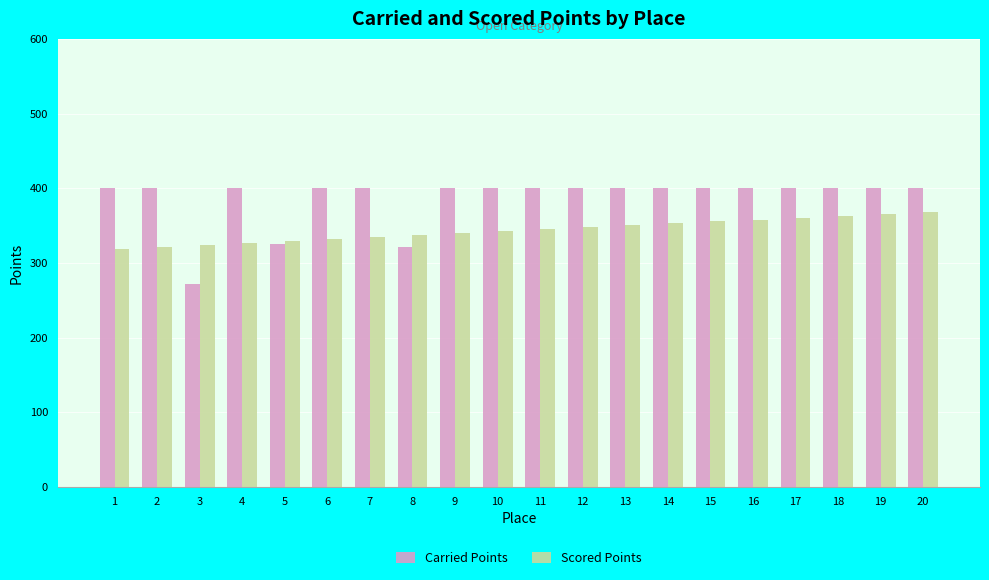

How many bars are there in each group?

2